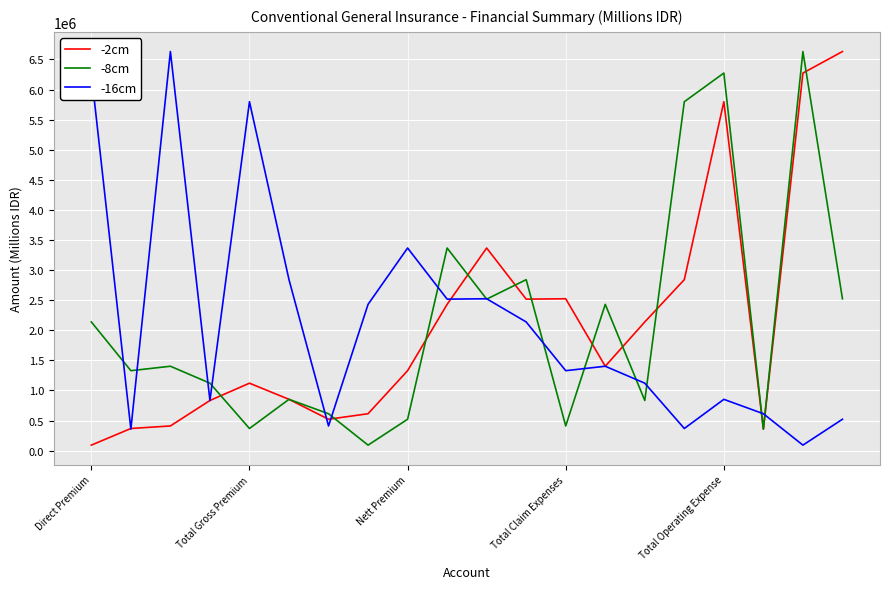

What is the maximum value for -8cm?

6631231.4